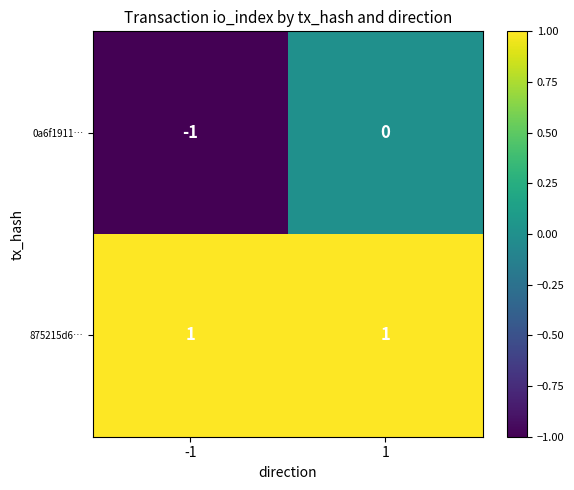

Which series changed the most between -1 and 1?

0a6f1911…